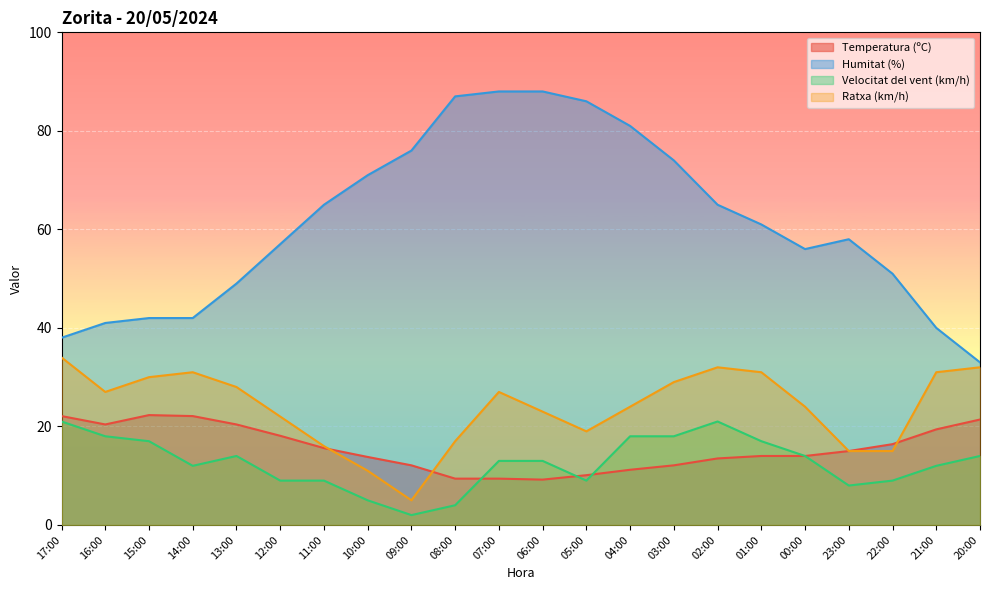

True or false: Humitat (%) and Ratxa (km/h) intersect in this chart.

False